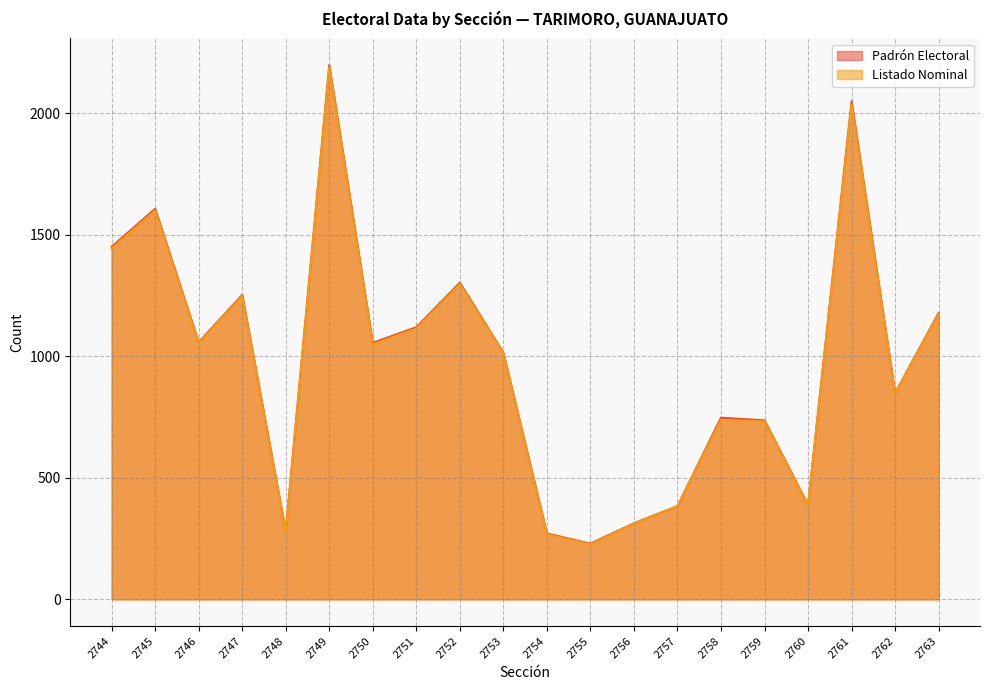

The Listado Nominal series shows 1443 at 2744. True or false?

True